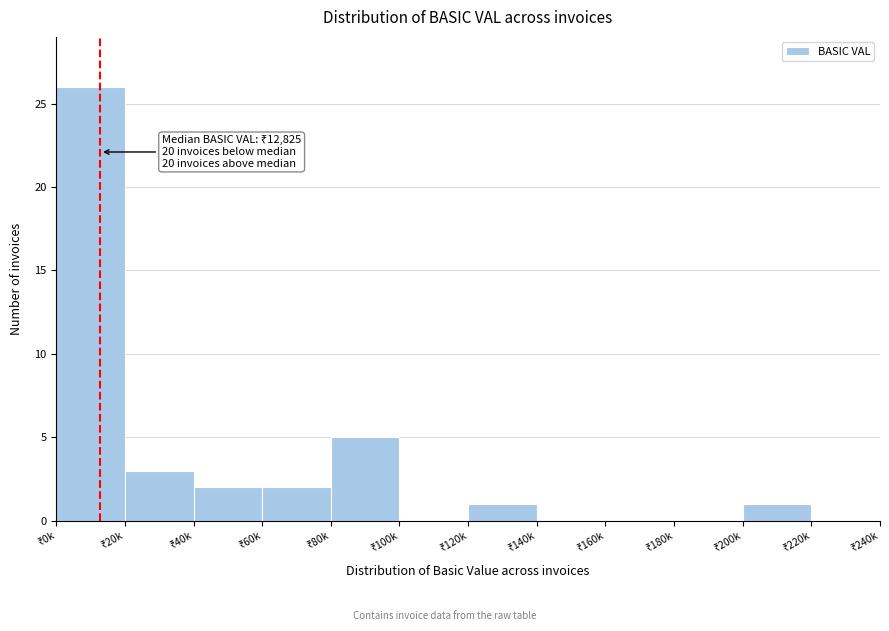

What is the sum of all values?

40